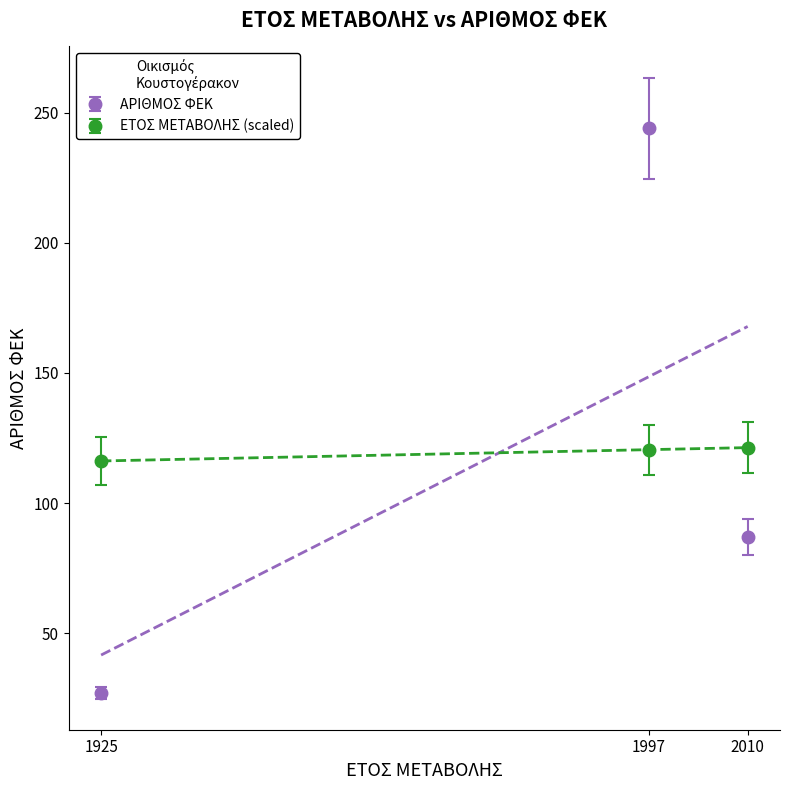

How many categories are shown in the chart?

3